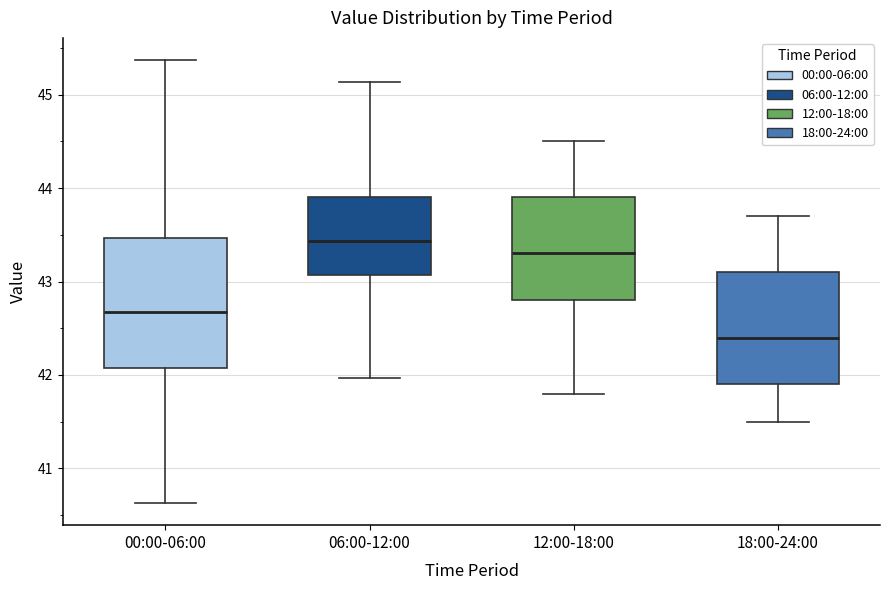

Reading left to right, transcribe this box plot: for each box, give where its median line is, the range the box spans, and where its two whiskers end, as read against the y-axis. The values are not printed on the chart, so give them approximately, as read against the axis.

00:00-06:00: median 42.7, box 42.1 to 43.5, whiskers 40.6 to 45.4
06:00-12:00: median 43.4, box 43.1 to 43.9, whiskers 42.0 to 45.1
12:00-18:00: median 43.3, box 42.8 to 43.9, whiskers 41.8 to 44.5
18:00-24:00: median 42.4, box 41.9 to 43.1, whiskers 41.5 to 43.7